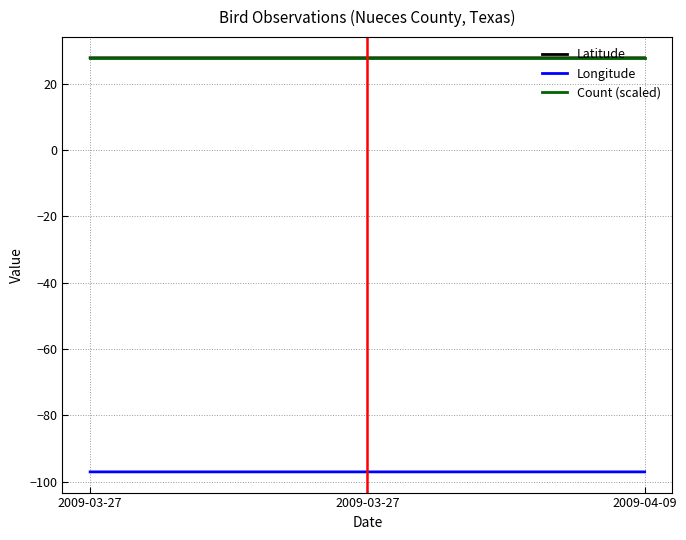

At 2009-03-27, list the series in order from smallest to largest.

Longitude, Count (scaled), Latitude